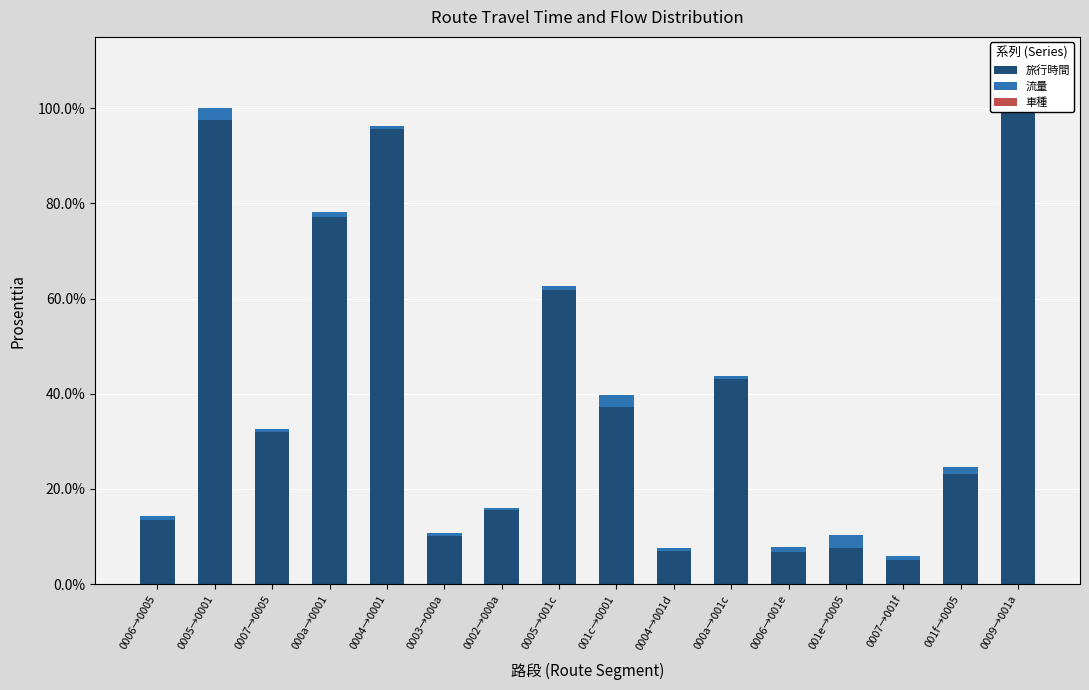

Reading right to left, what are all the values shown in this chart?

旅行時間: 0009→001a=99.1	001f→0005=23.2	0007→001f=5.0	001e→0005=7.6	0006→001e=6.7	000a→001c=43.2	0004→001d=7.0	001c→0001=37.2	0005→001c=61.8	0002→000a=15.6	0003→000a=10.2	0004→0001=95.5	000a→0001=77.2	0007→0005=32.0	0005→0001=97.6	0006→0005=13.5
流量: 0009→001a=0.3	001f→0005=1.4	0007→001f=0.9	001e→0005=2.8	0006→001e=1.1	000a→001c=0.5	0004→001d=0.6	001c→0001=2.5	0005→001c=0.9	0002→000a=0.4	0003→000a=0.6	0004→0001=0.7	000a→0001=1.0	0007→0005=0.7	0005→0001=2.4	0006→0005=0.8
車種: 0009→001a=0.0	001f→0005=0.0	0007→001f=0.0	001e→0005=0.0	0006→001e=0.0	000a→001c=0.0	0004→001d=0.0	001c→0001=0.0	0005→001c=0.0	0002→000a=0.0	0003→000a=0.0	0004→0001=0.0	000a→0001=0.0	0007→0005=0.0	0005→0001=0.0	0006→0005=0.0